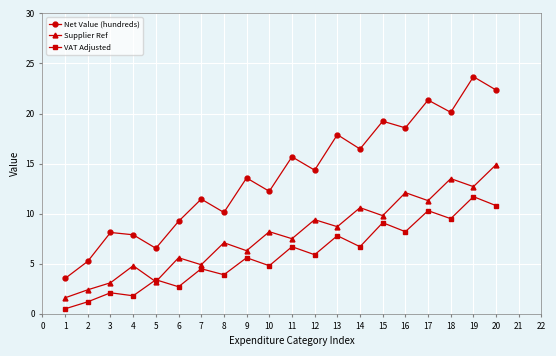

What is the total value across all series at 9?

25.5